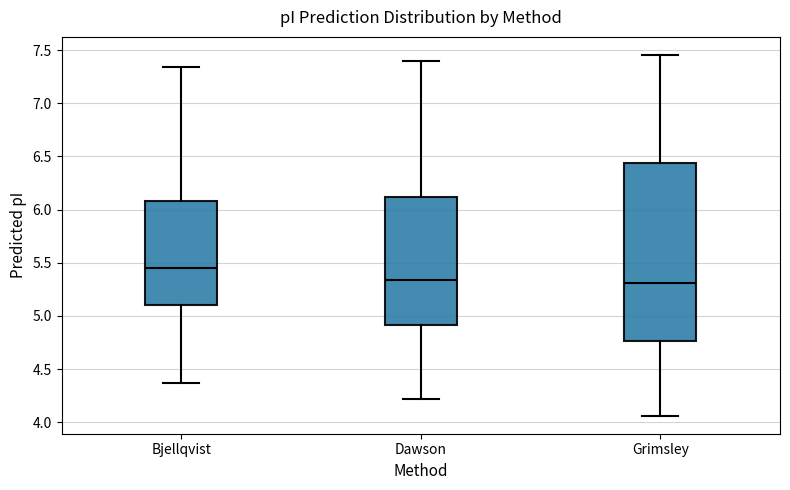

Reading left to right, transcribe this box plot: for each box, give where its median line is, the range the box spans, and where its two whiskers end, as read against the y-axis. The values are not printed on the chart, so give them approximately, as read against the axis.

Bjellqvist: median 5.45, box 5.10 to 6.10, whiskers 4.35 to 7.35
Dawson: median 5.35, box 4.90 to 6.10, whiskers 4.20 to 7.40
Grimsley: median 5.30, box 4.75 to 6.45, whiskers 4.05 to 7.45